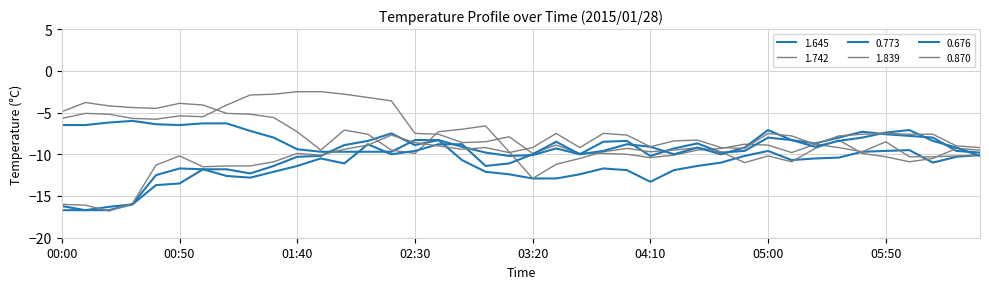

What is the label of the 17th point from the left?

02:40